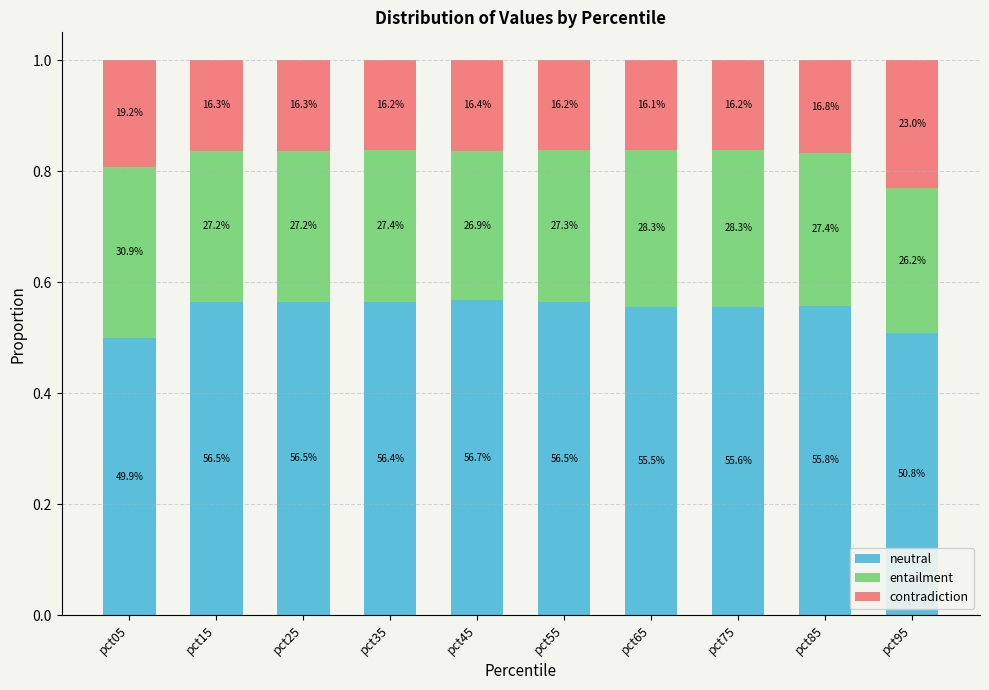

The contradiction series shows 0.2 at pct85. True or false?

True